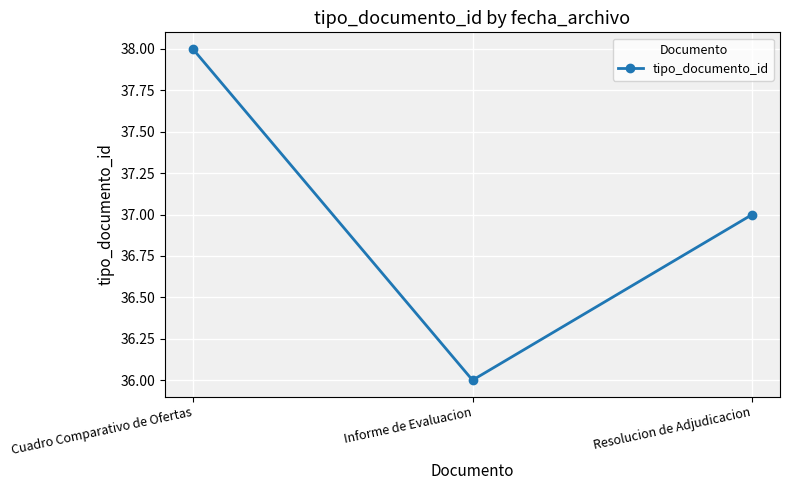

Rank the categories by value from highest to lowest.

Cuadro Comparativo de Ofertas, Resolucion de Adjudicacion, Informe de Evaluacion